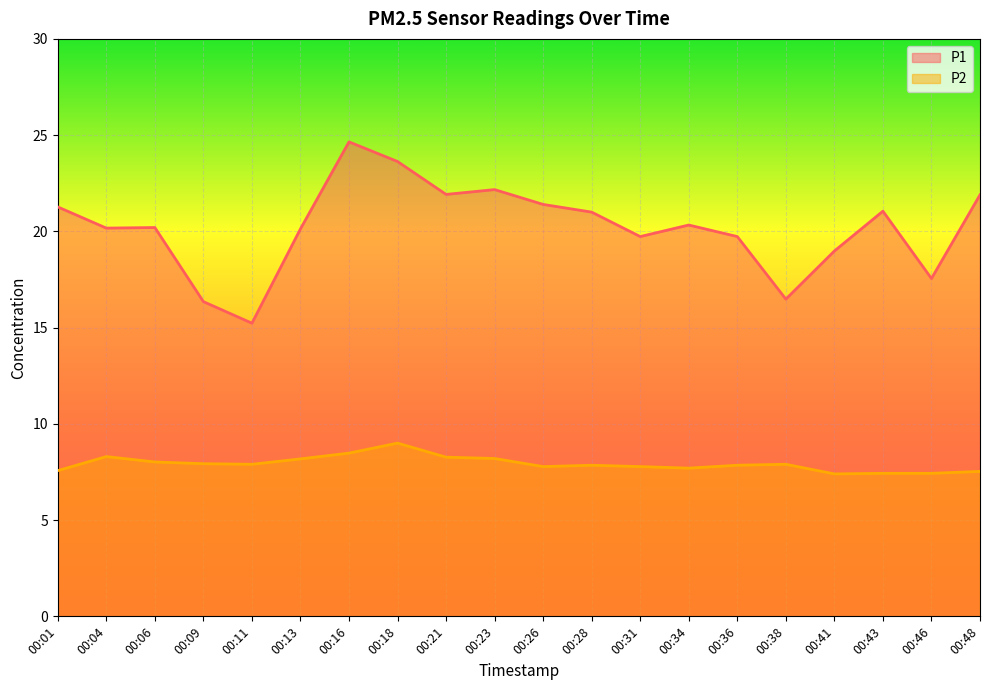

How many values in the P1 series exceed 20?

13